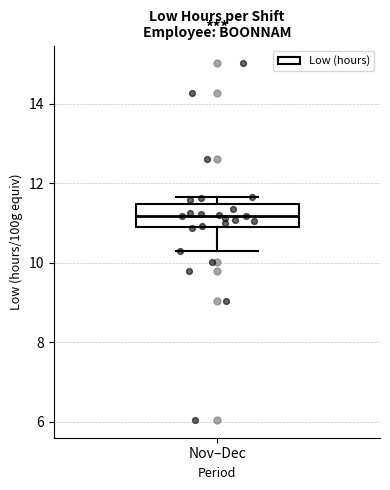

Transcribe this box plot: give where the median line is, the range the box spans, and where the two whiskers end, as read against the y-axis. The values are not printed on the chart, so give them approximately, as read against the axis.

median 11.2, box 11.0 to 11.4, whiskers 10.4 to 11.6